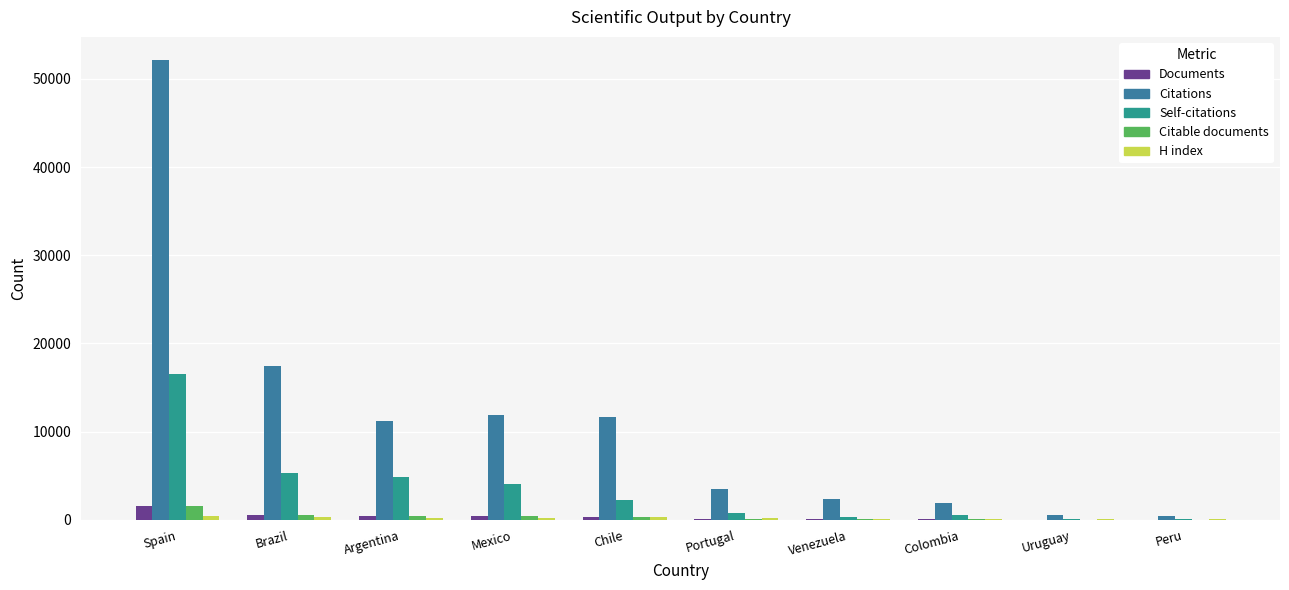

Rank the series by their maximum value, from lowest to highest.

H index, Citable documents, Documents, Self-citations, Citations